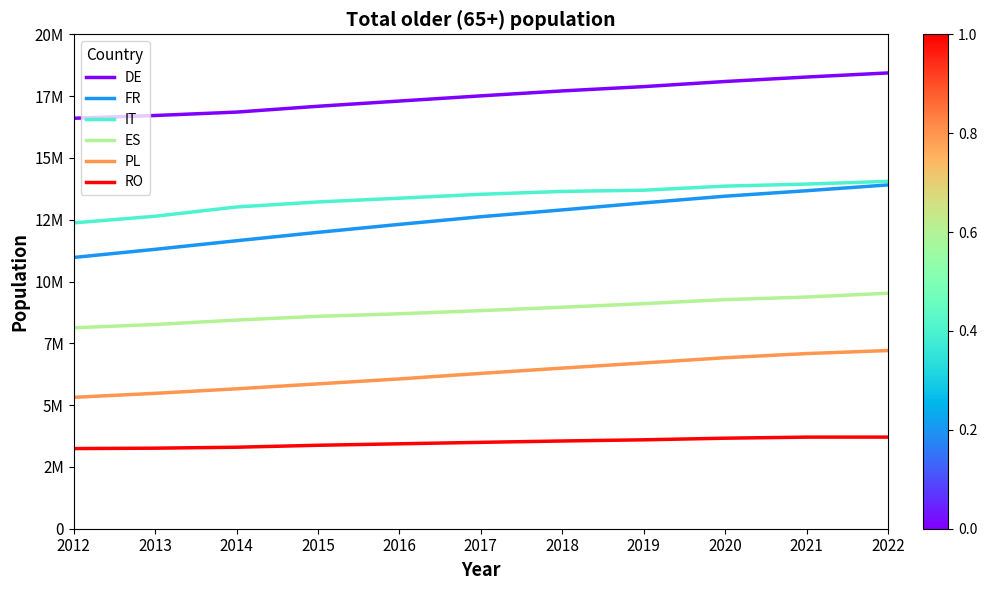

Reading left to right, list all the values displayed in this chart.

DE: 2012=16603432	2013=16715155	2014=16852810	2015=17088711	2016=17300178	2017=17509705	2018=17709711	2019=17883532	2020=18090682	2021=18271636	2022=18436499
FR: 2012=10972712	2013=11301925	2014=11649154	2015=11988716	2016=12311163	2017=12620489	2018=12896826	2019=13180830	2020=13451177	2021=13672138	2022=13907747
IT: 2012=12370822	2013=12639829	2014=13014942	2015=13219074	2016=13369754	2017=13528550	2018=13644363	2019=13693215	2020=13859090	2021=13941531	2022=14051404
ES: 2012=8128041	2013=8262078	2014=8440022	2015=8592014	2016=8694164	2017=8822620	2018=8959494	2019=9105575	2020=9267316	2021=9370921	2022=9526631
PL: 2012=5315217	2013=5476620	2014=5660040	2015=5859706	2016=6059477	2017=6283651	2018=6497360	2019=6706044	2020=6916746	2021=7085122	2022=7208230
RO: 2012=3242349	2013=3258198	2014=3296649	2015=3375500	2016=3435455	2017=3494137	2018=3549232	2019=3596357	2020=3661763	2021=3704996	2022=3706321